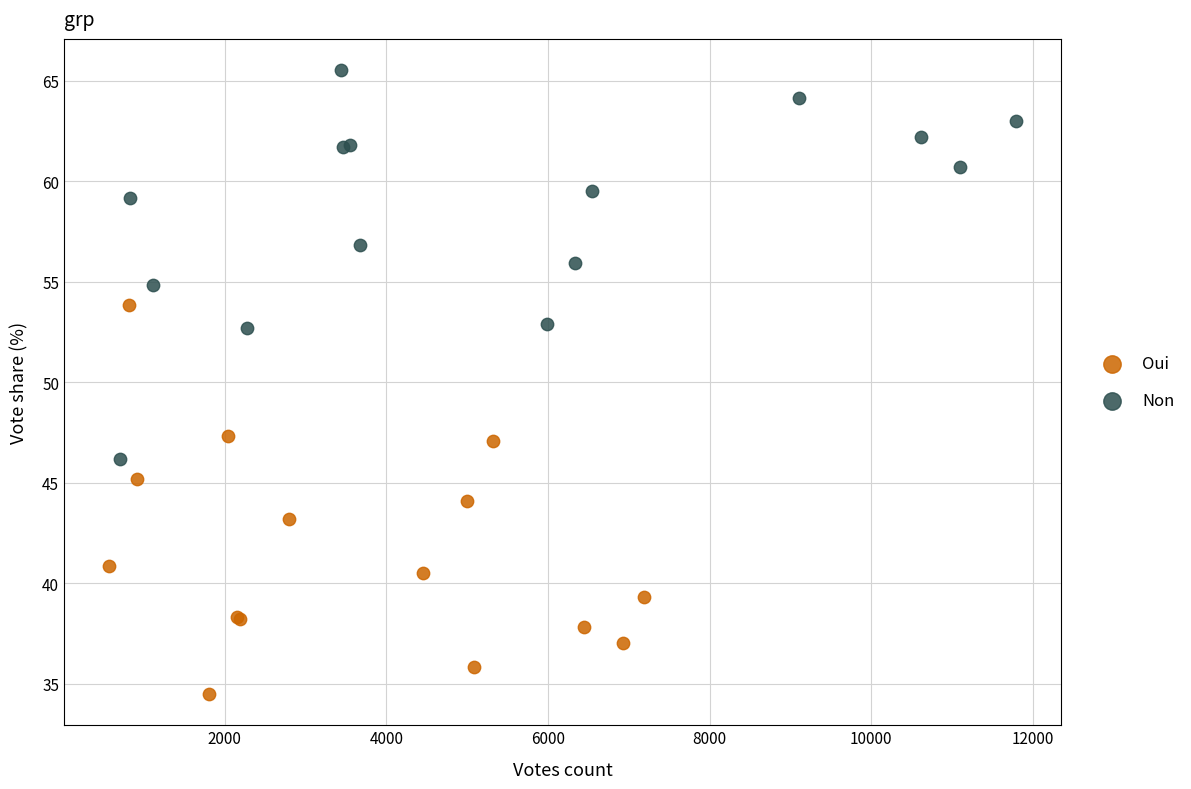

What are all the series names shown in the legend?

Oui, Non